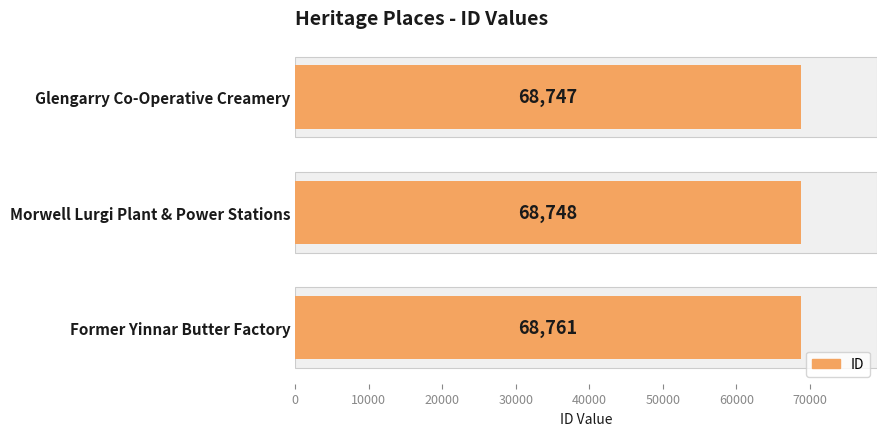

Does the chart contain any negative values?

No